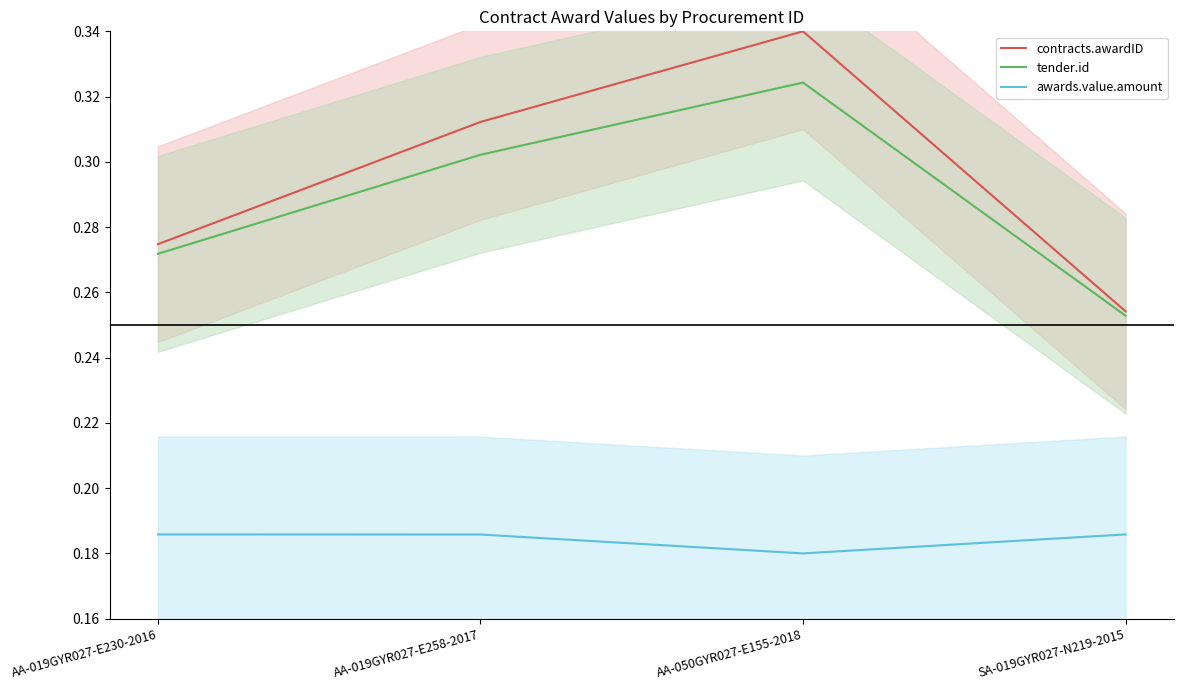

Between AA-019GYR027-E230-2016 and AA-050GYR027-E155-2018, which series saw the biggest shift?

contracts.awardID